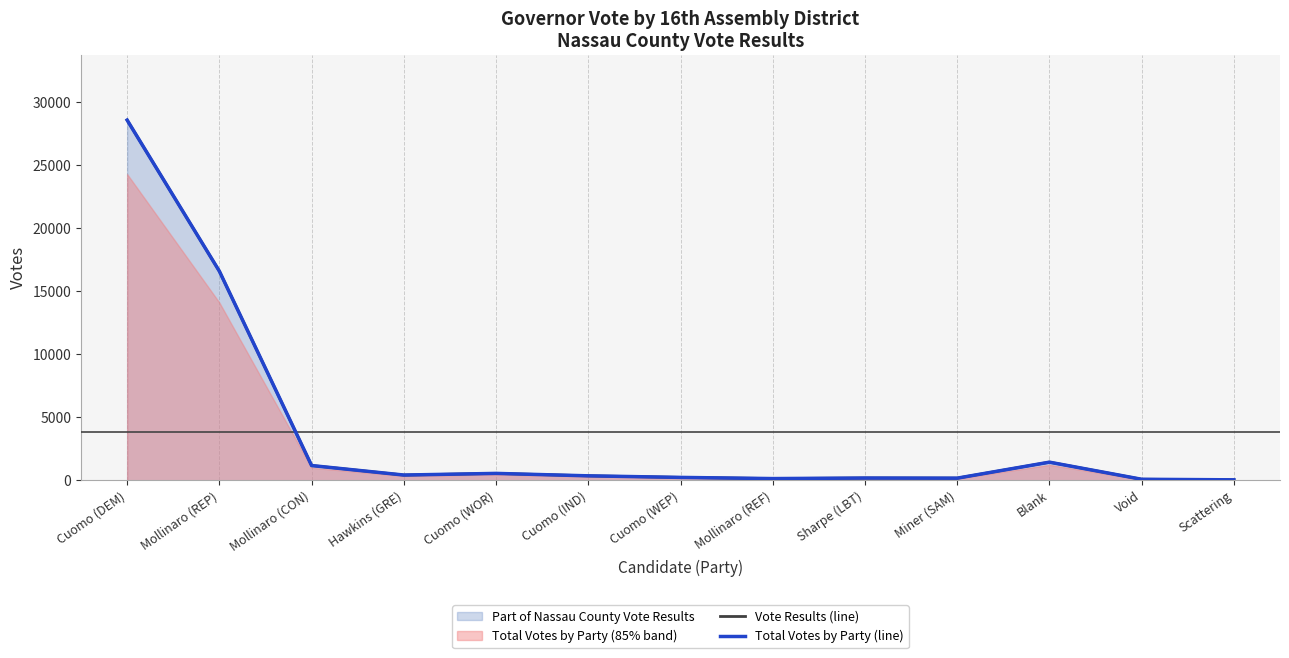

True or false: Vote Results (line) and Total Votes by Party (line) intersect in this chart.

False